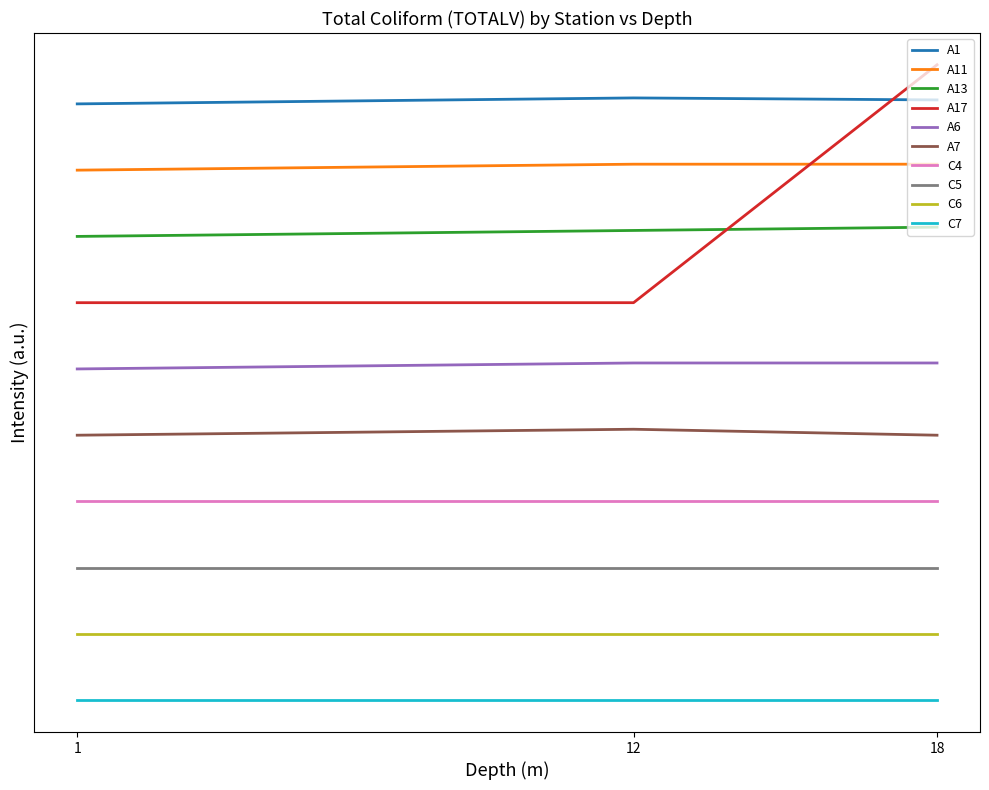

Is the value of A17 at 12 greater than the value of A11 at 1?

No